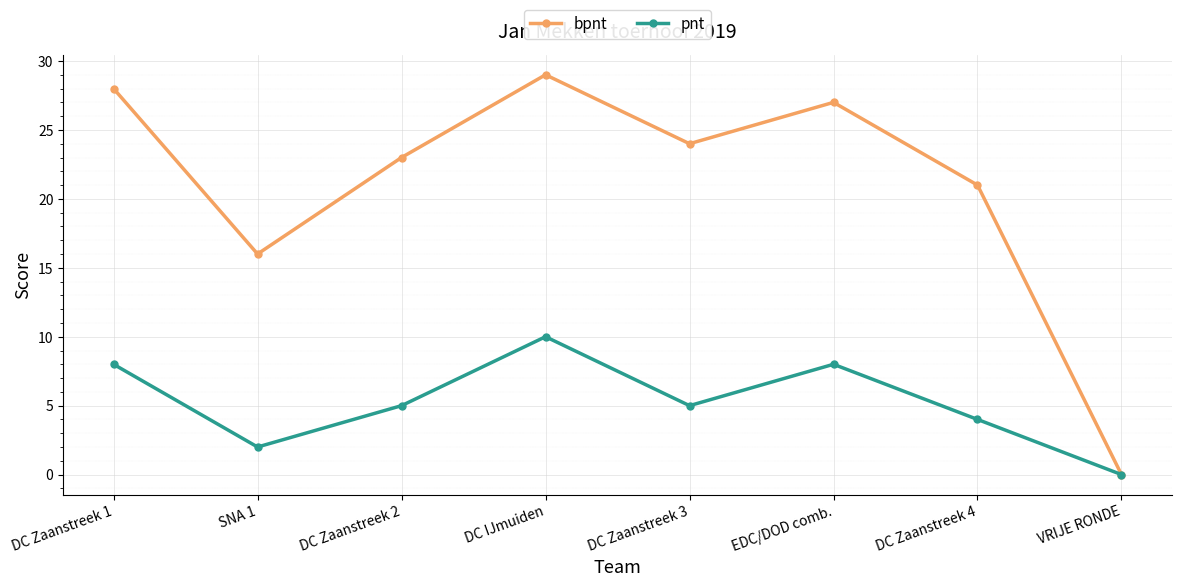

How many values in bpnt are above zero?

7